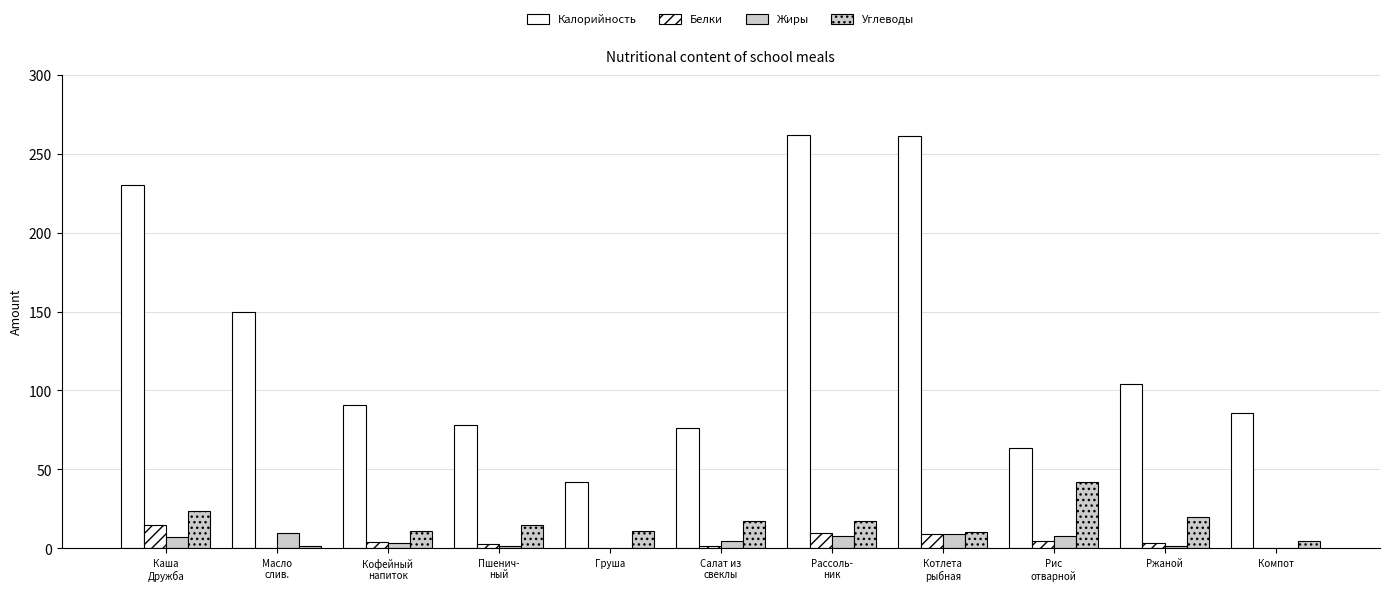

Reading right to left, list all the values displayed in this chart.

Калорийность: Компот=85.4	Ржаной=104.0	Рис
отварной=63.7	Котлета
рыбная=261.0	Рассоль-
ник=262.0	Салат из
свеклы=76.0	Груша=42.0	Пшенич-
ный=78.0	Кофейный
напиток=91.0	Масло
слив.=150.0	Каша
Дружба=230.0
Белки: Компот=0.3	Ржаной=3.4	Рис
отварной=4.9	Котлета
рыбная=9.0	Рассоль-
ник=10.0	Салат из
свеклы=1.4	Груша=0.4	Пшенич-
ный=2.6	Кофейный
напиток=3.8	Масло
слив.=0.2	Каша
Дружба=15.0
Жиры: Компот=0.1	Ржаной=1.3	Рис
отварной=8.1	Котлета
рыбная=9.1	Рассоль-
ник=7.8	Салат из
свеклы=4.5	Груша=0.0	Пшенич-
ный=1.2	Кофейный
напиток=3.5	Масло
слив.=9.4	Каша
Дружба=6.9
Углеводы: Компот=4.4	Ржаной=19.8	Рис
отварной=41.7	Котлета
рыбная=10.3	Рассоль-
ник=17.0	Салат из
свеклы=17.6	Груша=10.7	Пшенич-
ный=14.8	Кофейный
напиток=11.2	Масло
слив.=1.2	Каша
Дружба=23.9